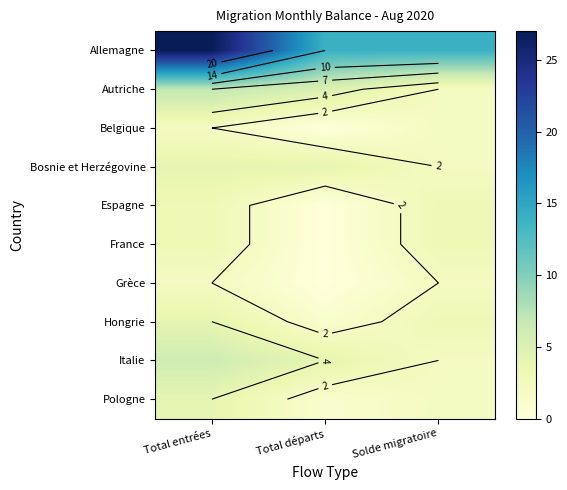

Is it true that Grèce equals 2 at Total entrées?

True